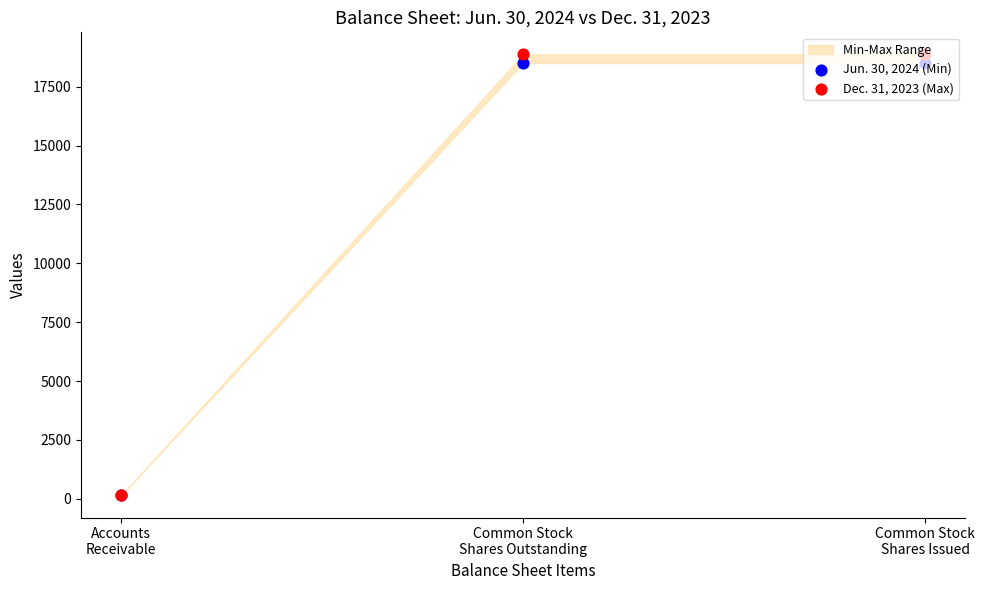

At which category is the sum across all series the highest?

Common Stock
Shares Outstanding